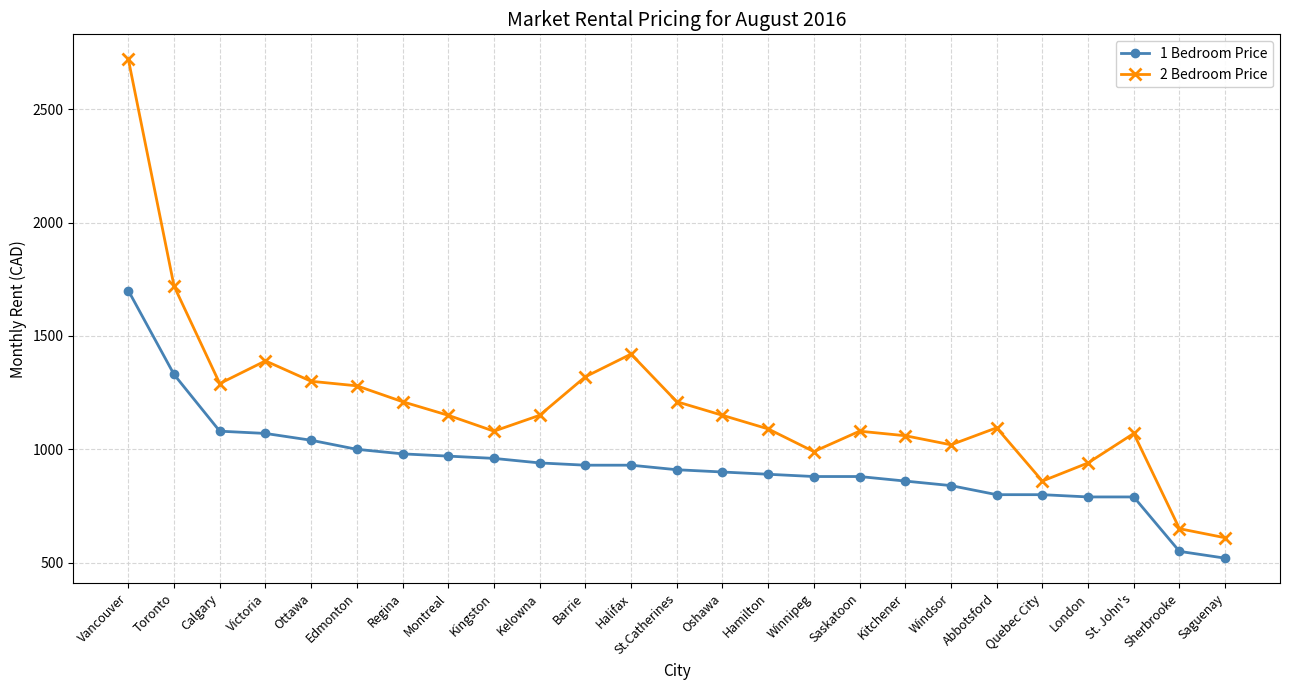

What is the highest value of the 1 Bedroom Price series?

1700